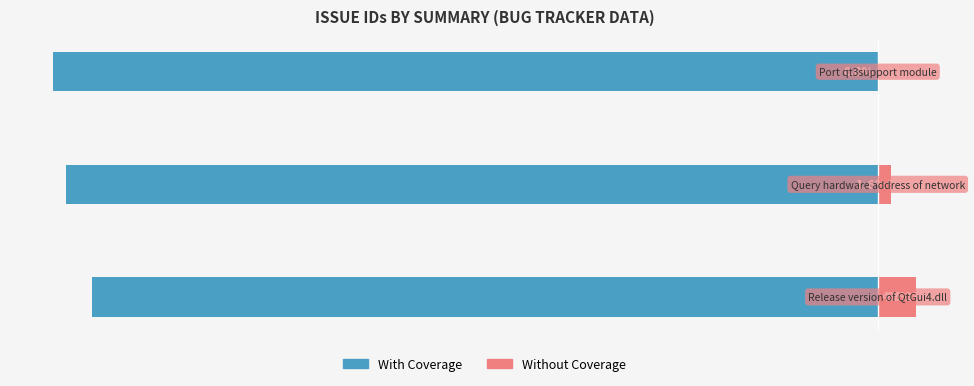

How many bars are there in total?

6